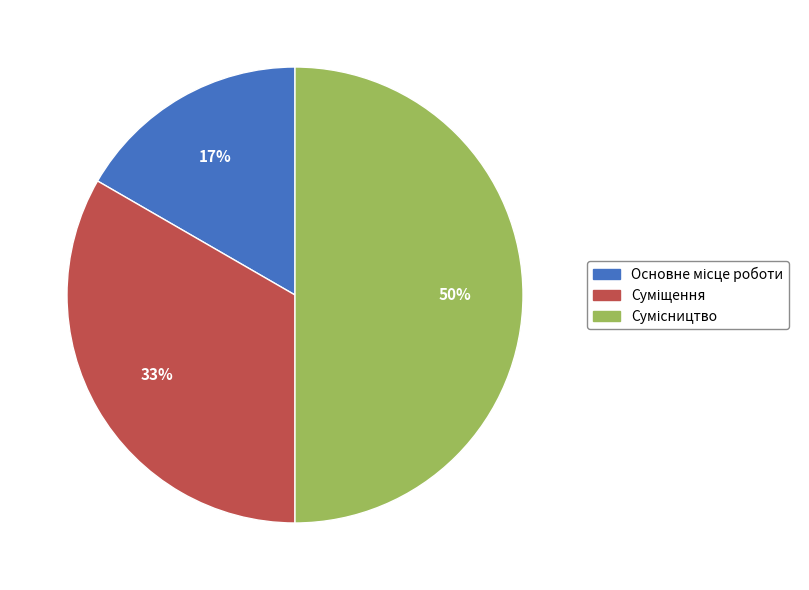

Count the number of slices in the pie.

3